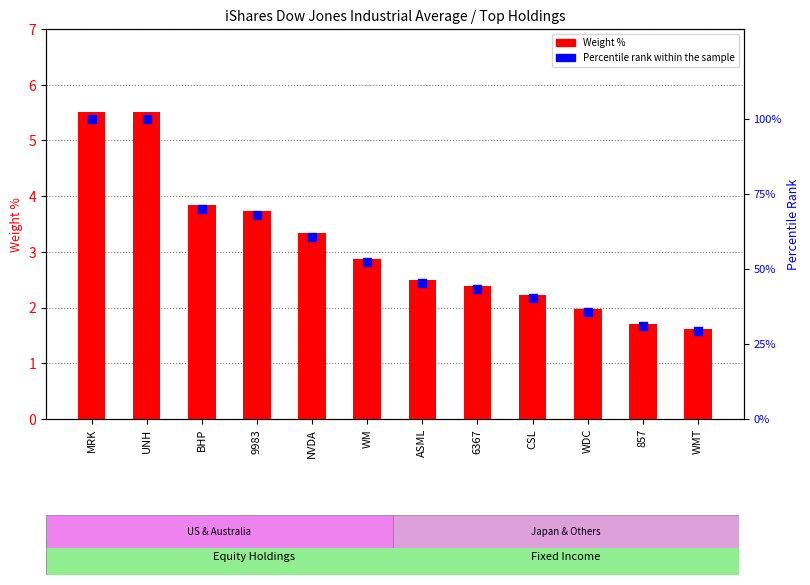

Which series has the largest total across all categories?

Percentile rank within the sample